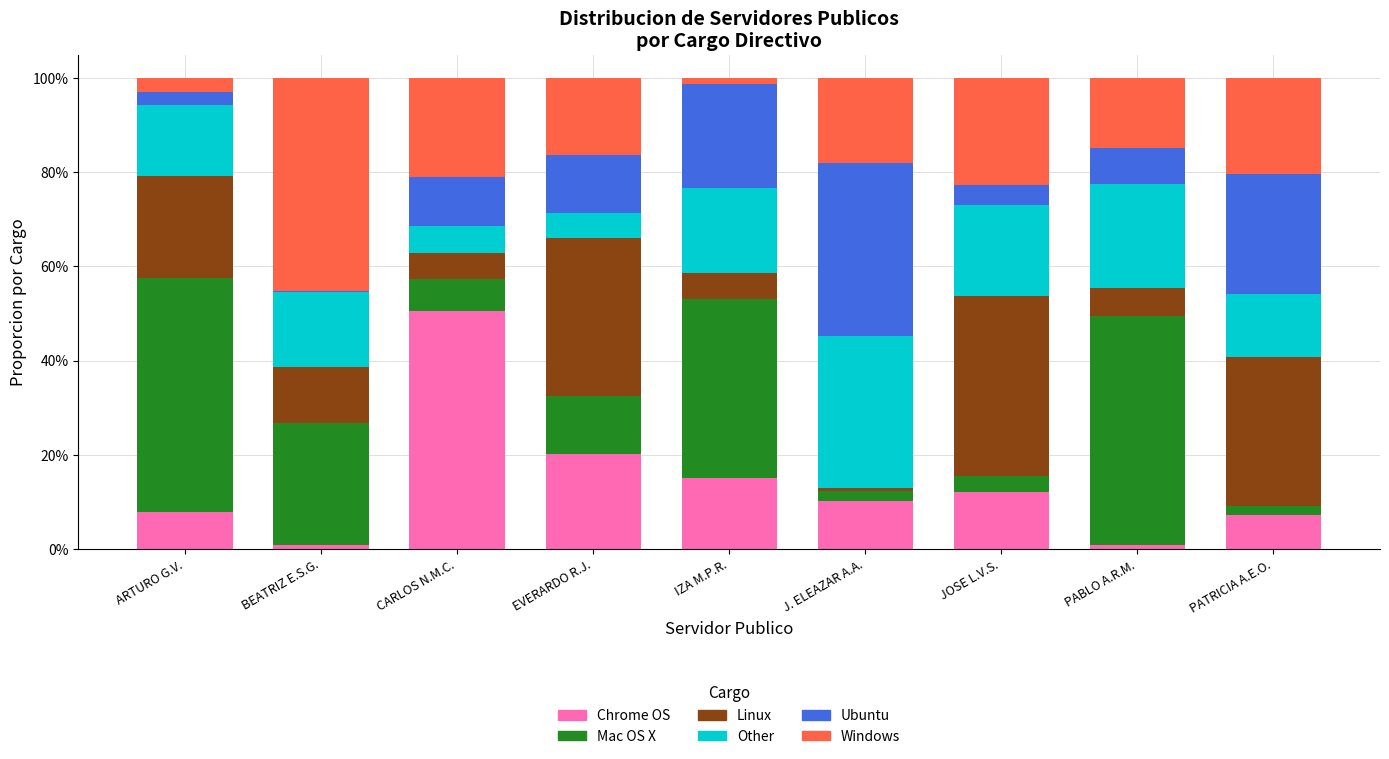

What are all the series names shown in the legend?

Chrome OS, Mac OS X, Linux, Other, Ubuntu, Windows